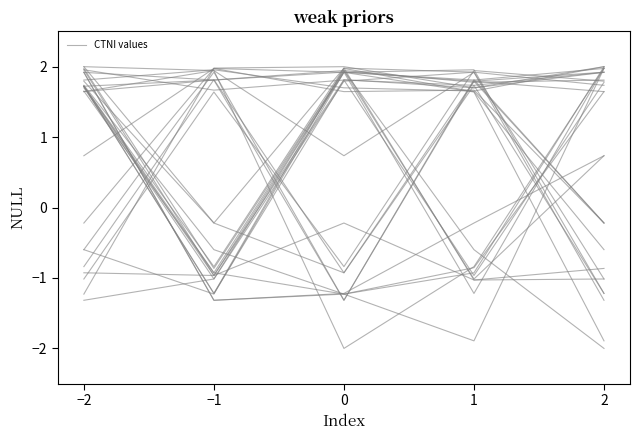

Reading left to right, extract all data points from this chart.

−2=1.8	−1=-0.2	0=2.0	1=-1.0	2=-0.9